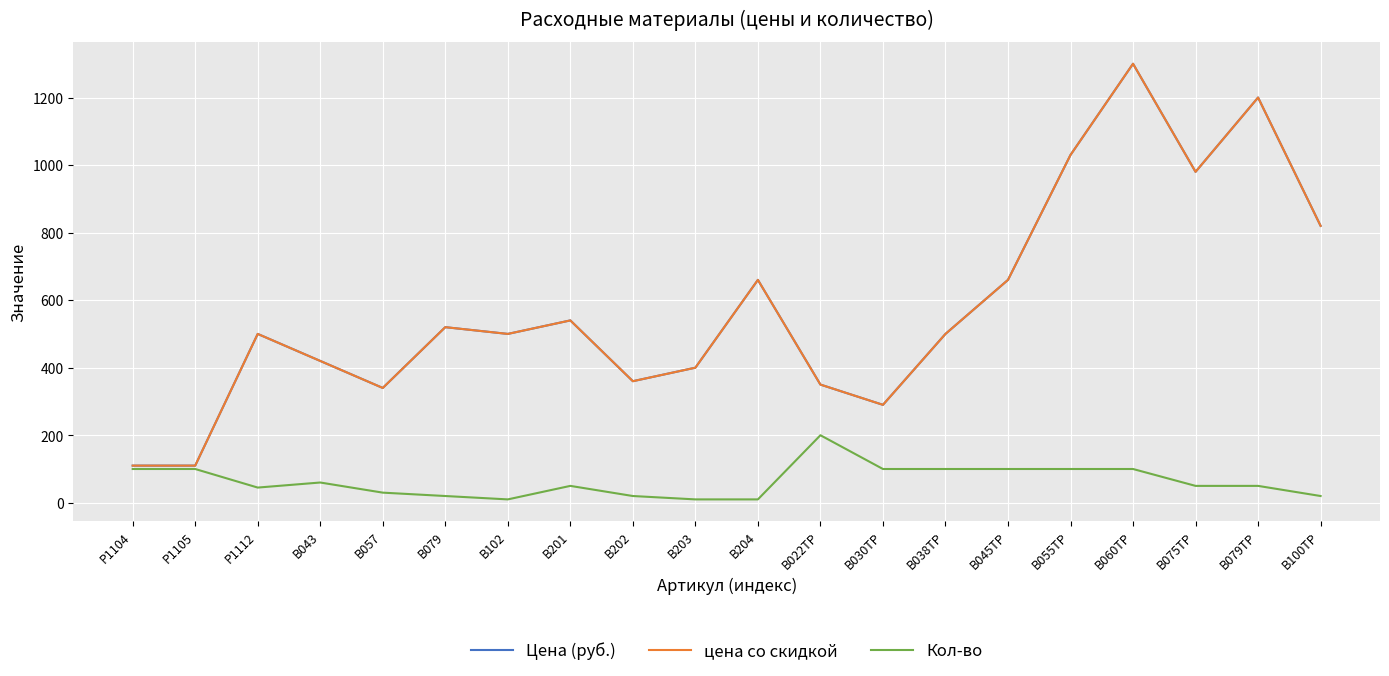

What is the difference between the maximum and minimum values in the Кол-во series?

190